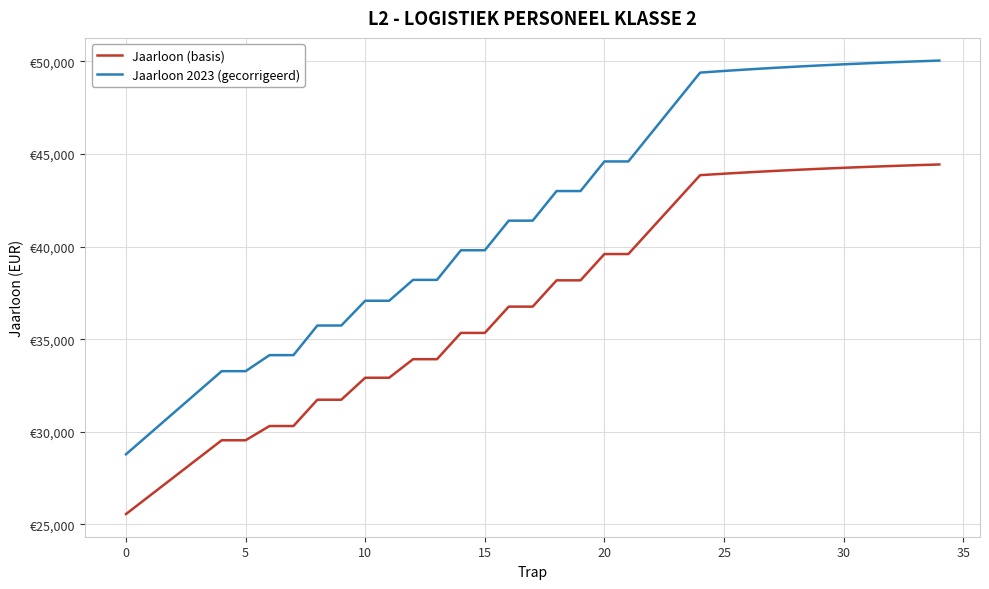

Reading right to left, list all the values displayed in this chart.

Jaarloon (basis): 44427.3	44387.4	44344.3	44297.7	44247.5	44193.2	44134.6	44071.3	44003.0	43929.3	43849.7	42431.1	41012.3	39593.7	39593.7	38175.0	38175.0	36756.3	36756.3	35337.6	35337.6	33918.9	33918.9	32918.8	32918.8	31731.7	31731.7	30313.0	30313.0	29544.4	29544.4	28549.1	27553.7	26558.3	25563.0
Jaarloon 2023 (gecorrigeerd): 50034.1	49989.1	49940.6	49888.1	49831.5	49770.3	49704.3	49633.1	49556.2	49473.2	49383.6	47785.8	46188.1	44590.4	44590.4	42992.7	42992.7	41395.0	41395.0	39797.2	39797.2	38199.5	38199.5	37073.1	37073.1	35736.2	35736.2	34138.5	34138.5	33272.9	33272.9	32152.0	31031.0	29910.0	28789.0